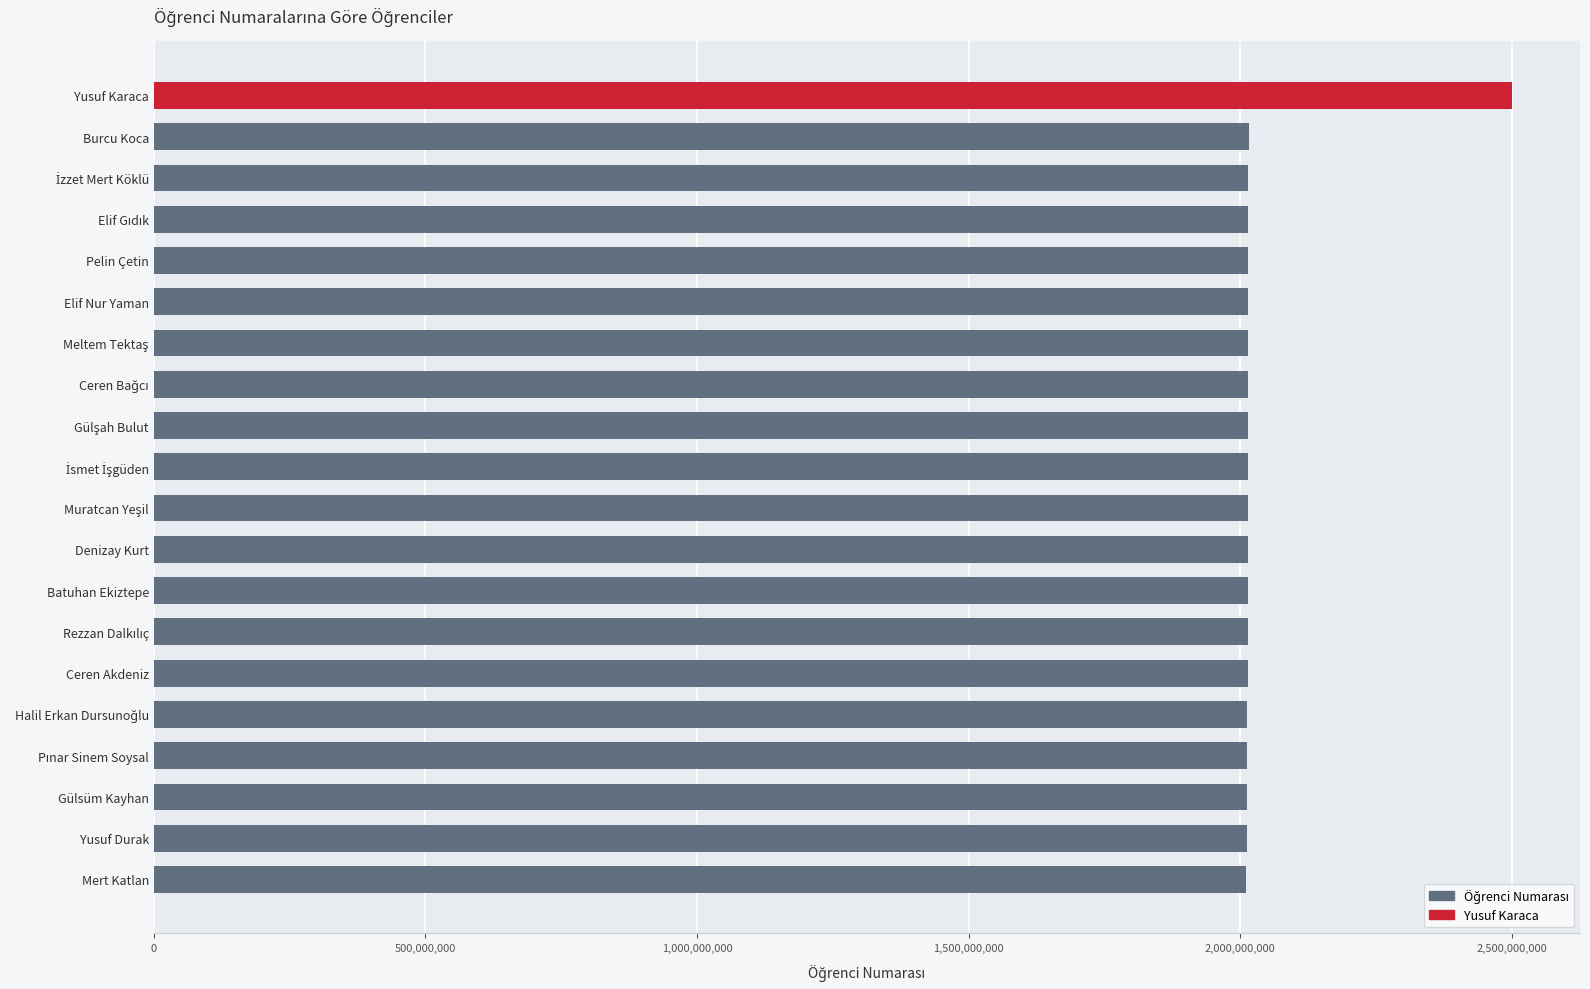

What is the maximum value shown in the chart?

2500503007